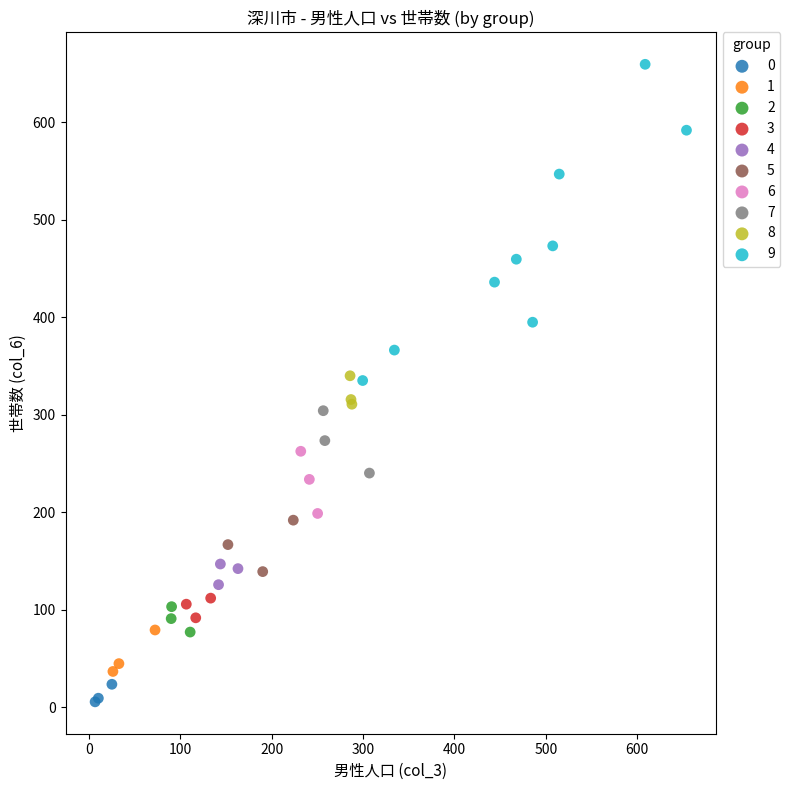

Which series has the widest spread of Y values?

9